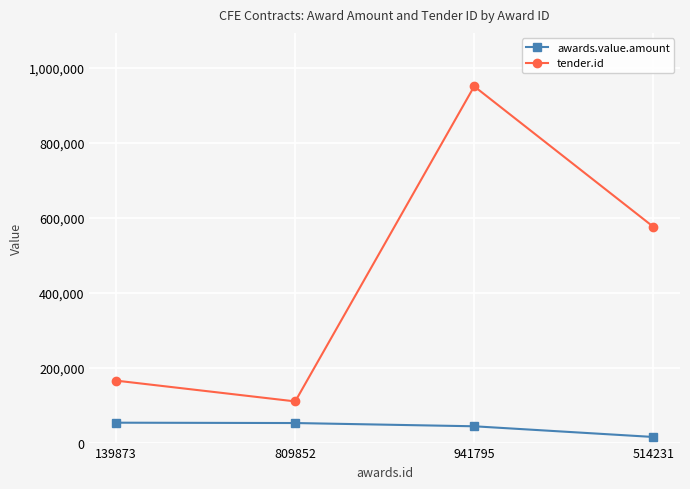

What is the value of the tender.id point at the 1st from the left?

165326